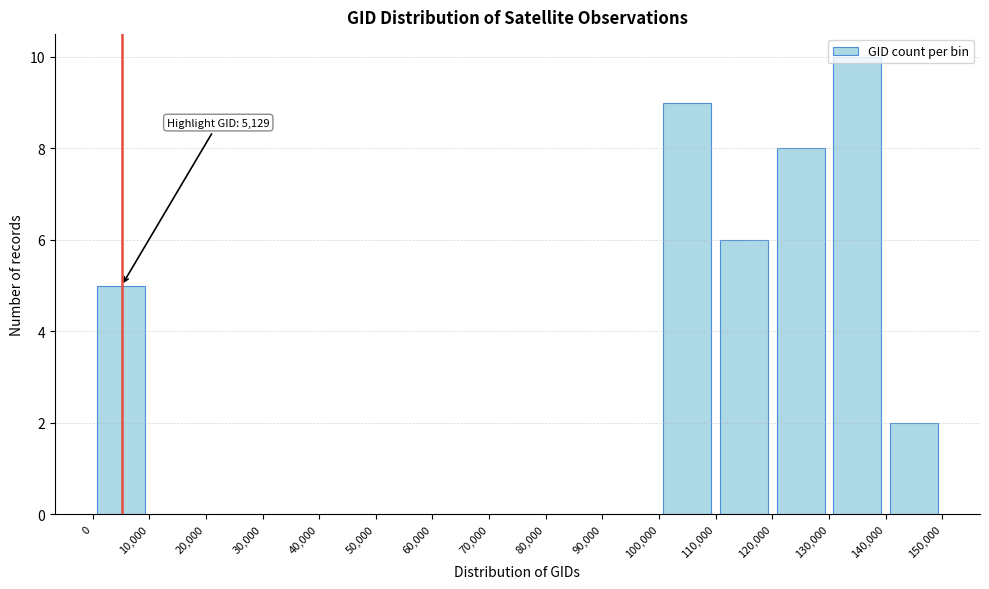

Over which range of the x-axis is the bar tallest?

130,000 to 140,000